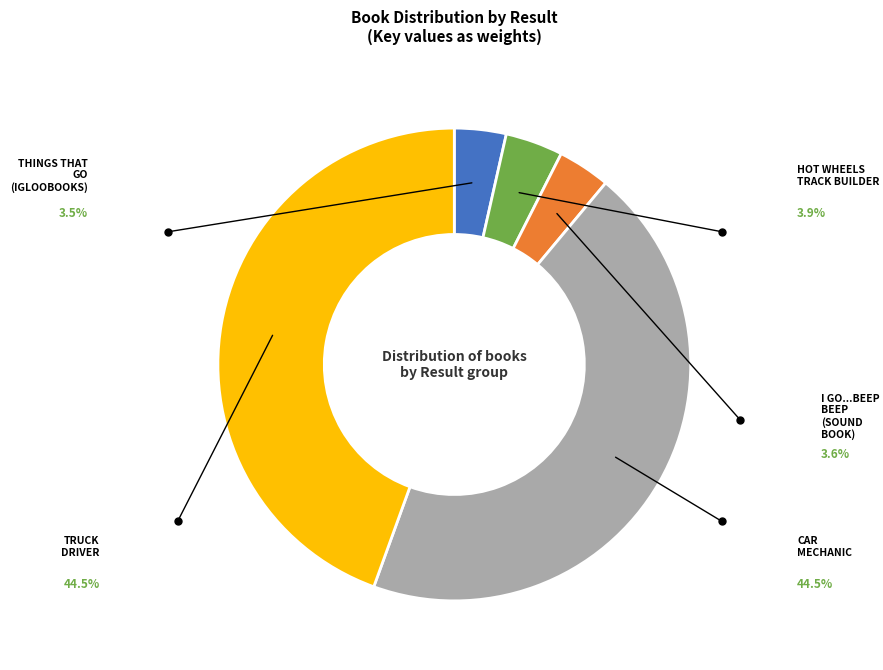

Is there a majority slice in this chart?

No